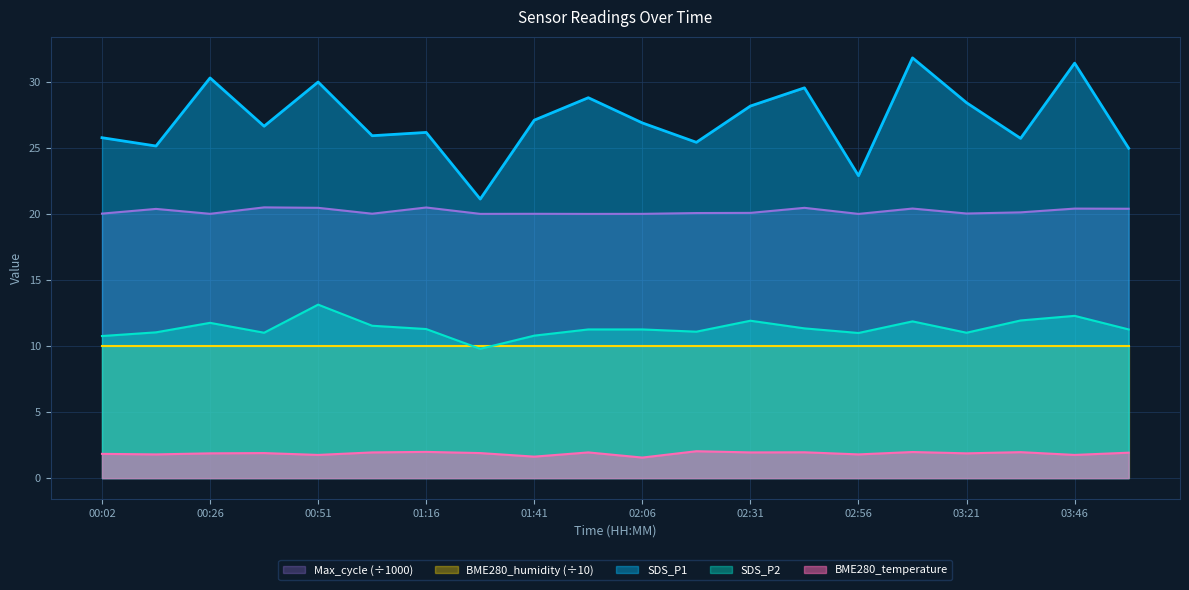

What is the spread (max minus min) of values at 00:51?

28.3